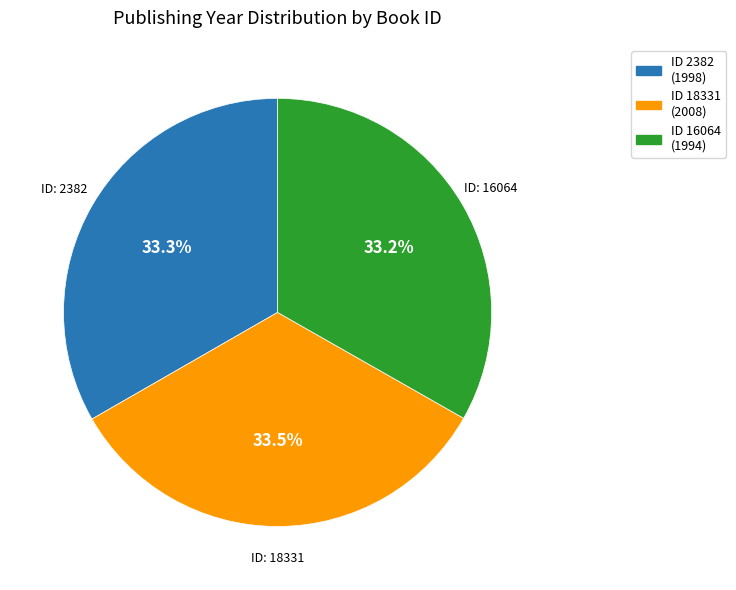

Is there any slice that represents more than half of the pie?

No